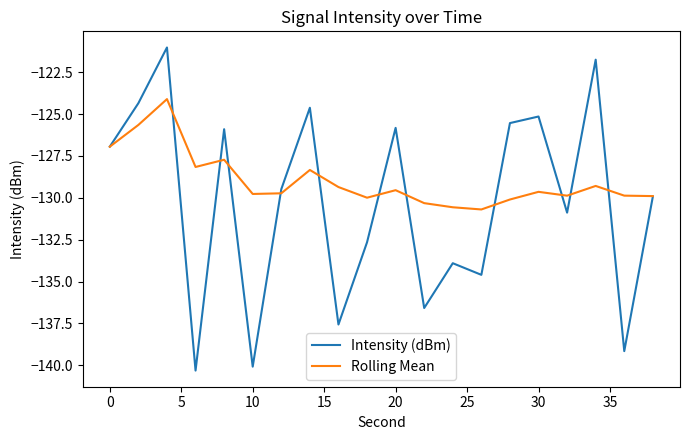

Which series has the largest total across all categories?

Rolling Mean